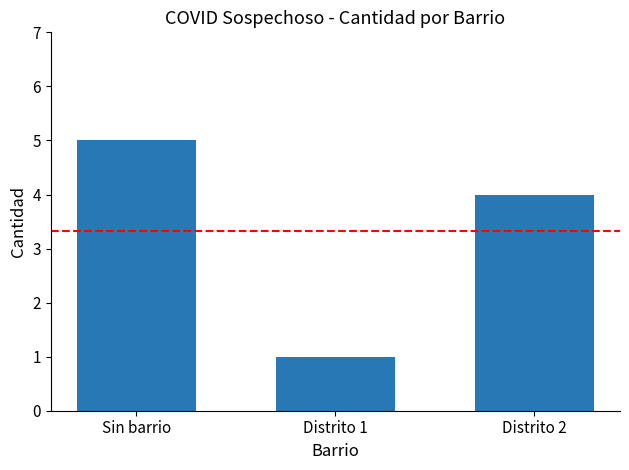

What is the label of the 3rd bar from the left?

Distrito 2